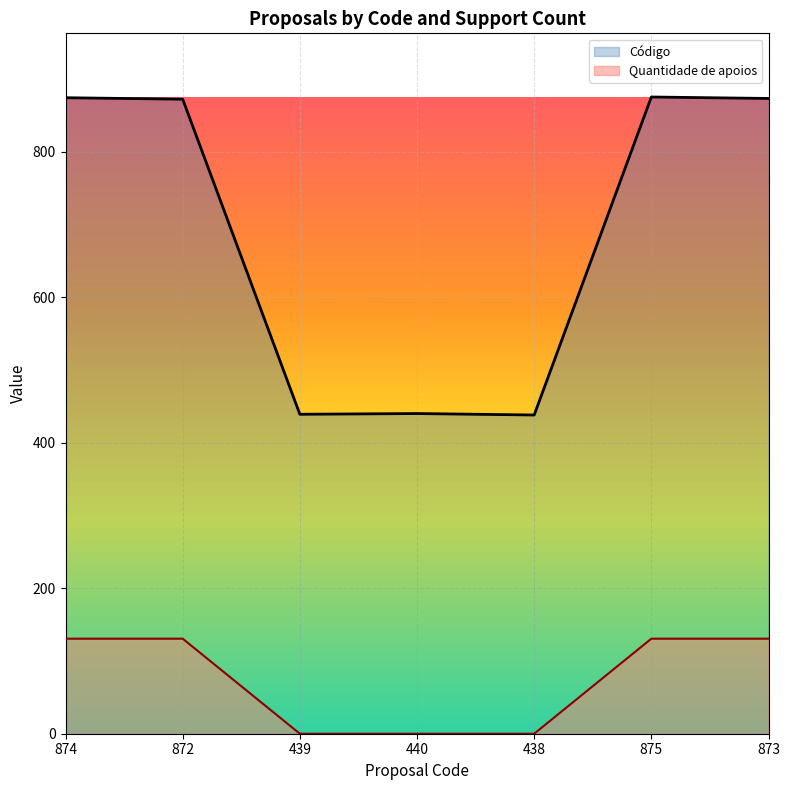

True or false: Código and Quantidade de apoios intersect in this chart.

False